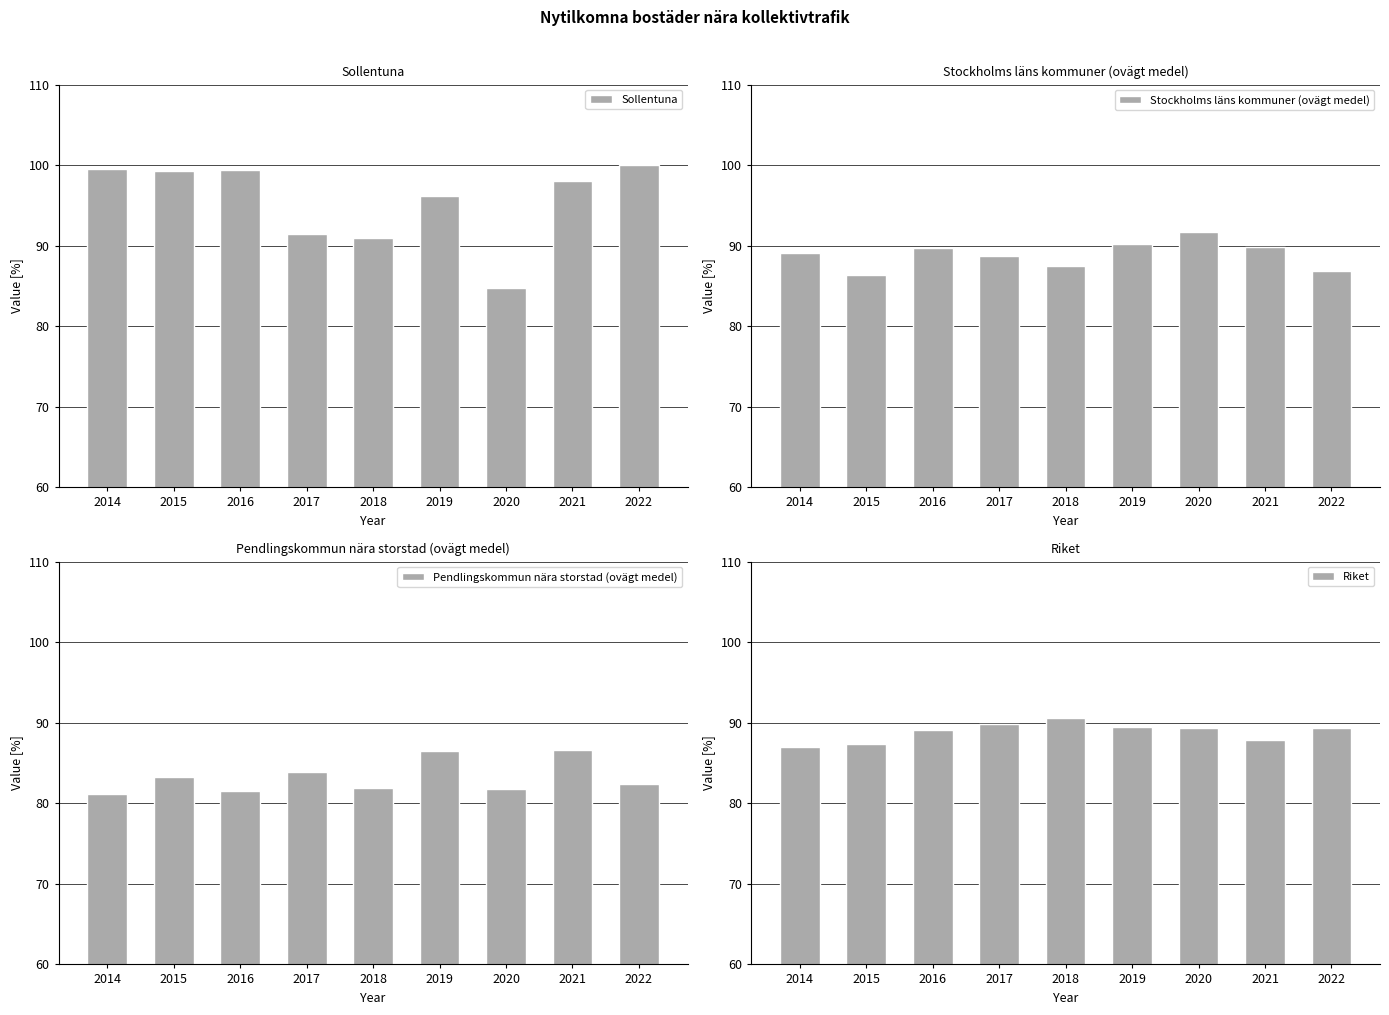

What is the total value across all series at 2022?

358.7